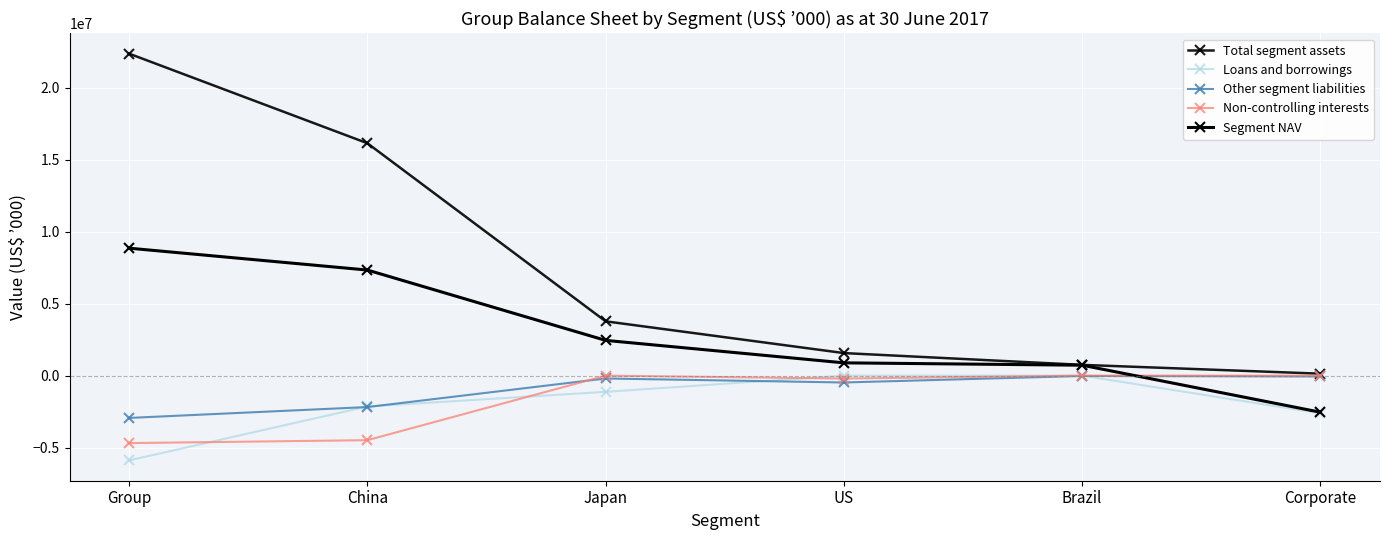

The value of Other segment liabilities at China is -2181860. True or false?

True